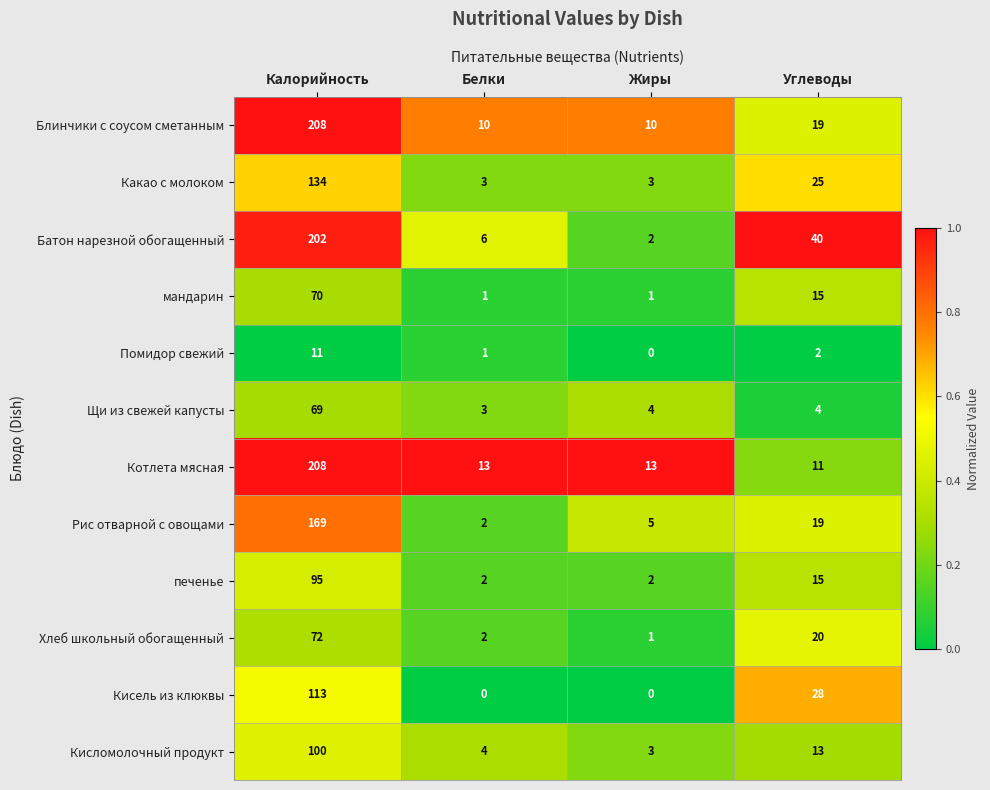

Where is мандарин nearest to the value 35?

Углеводы